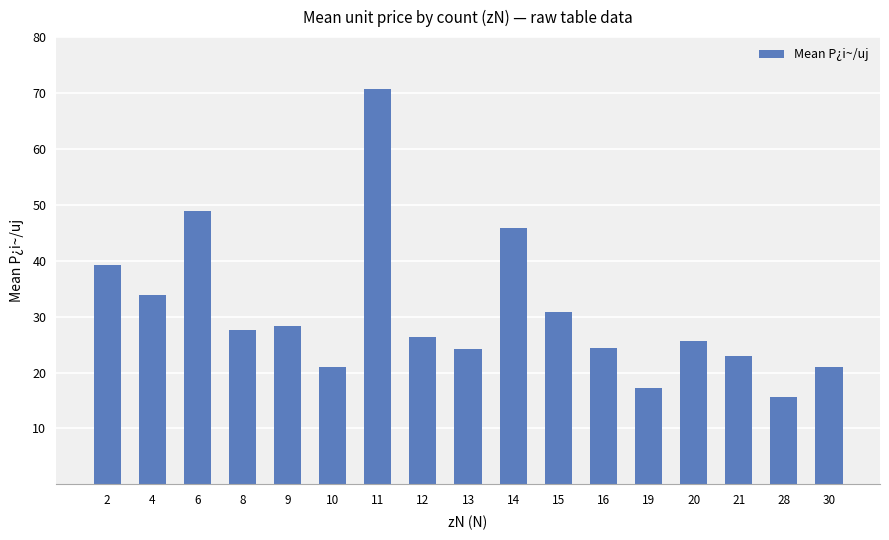

What is the maximum value shown in the chart?

70.8